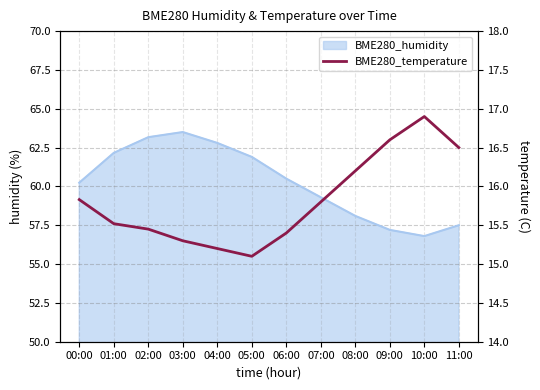

Count the number of categories in the chart.

12